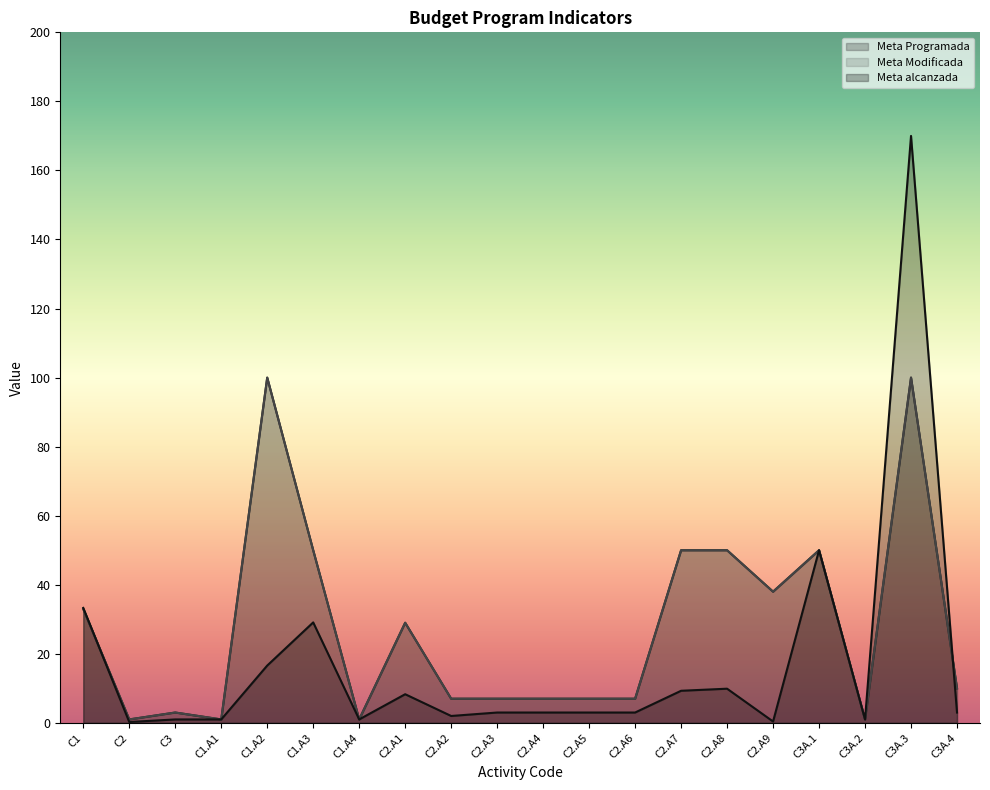

Which category has the highest value in the Meta Modificada series?

C1.A2